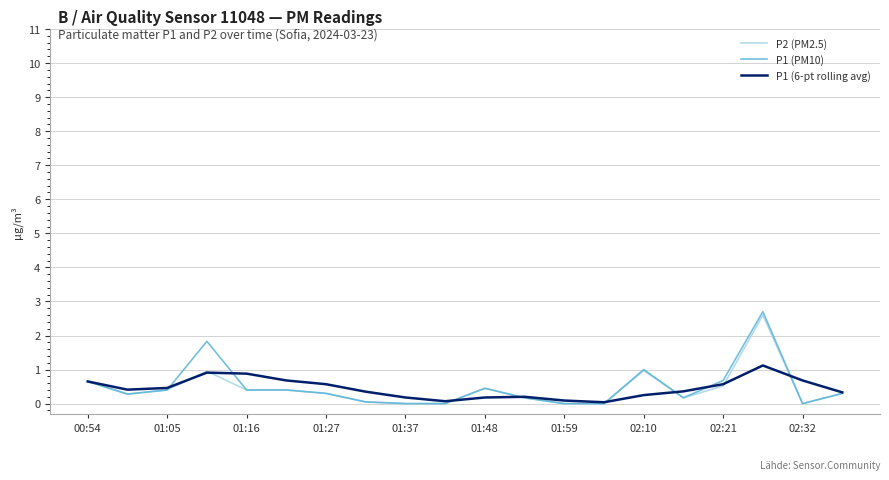

Which series has the widest spread of values?

P1 (PM10)